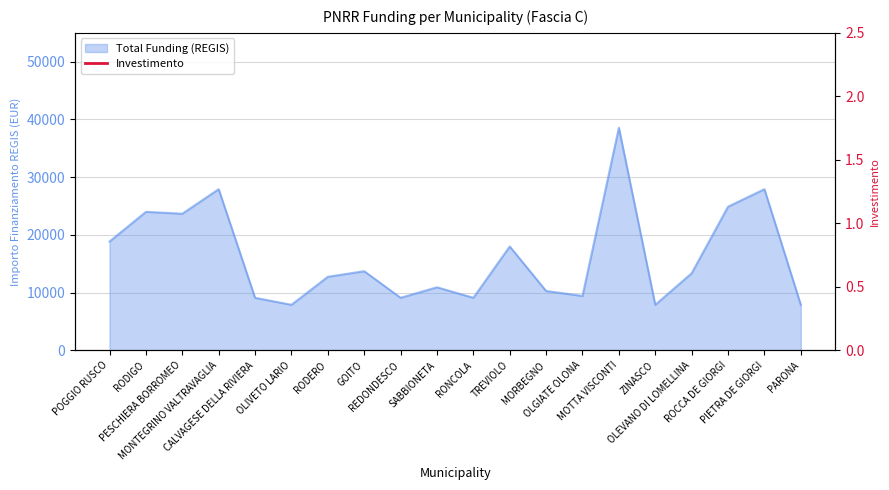

Does the chart have visible grid lines?

Yes